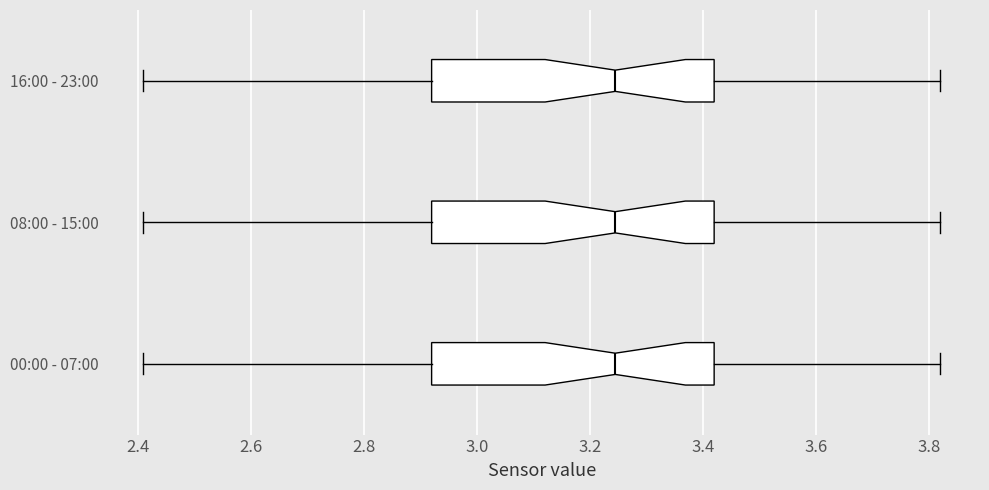

Reading bottom to top, read every box against the x-axis: the position of its median line, the range the box covers, and the ends of its whiskers. The values are not printed on the chart, so give them approximately, as read against the axis.

00:00 - 07:00: median 3.24, box 2.92 to 3.42, whiskers 2.42 to 3.82
08:00 - 15:00: median 3.24, box 2.92 to 3.42, whiskers 2.42 to 3.82
16:00 - 23:00: median 3.24, box 2.92 to 3.42, whiskers 2.42 to 3.82